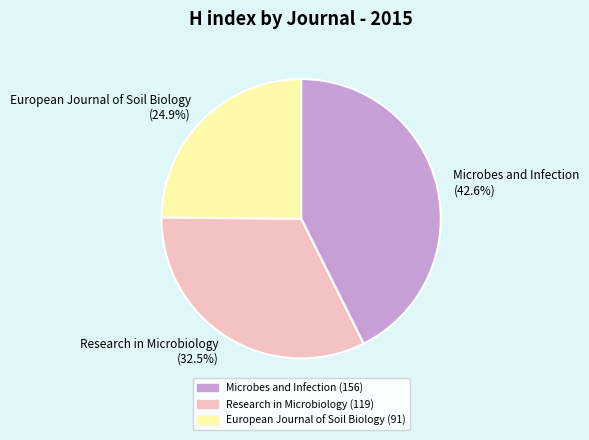

True or false: Microbes and Infection accounts for 56% of the total.

False